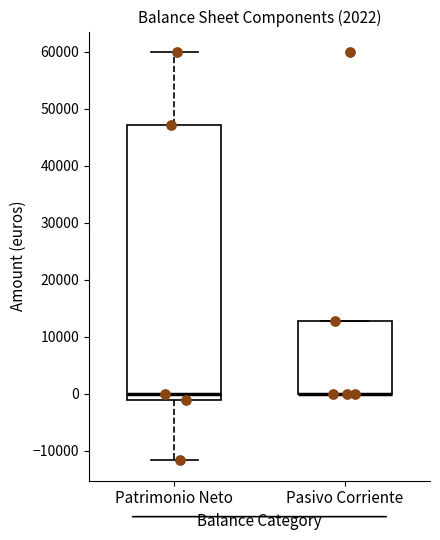

Where is the lower edge of the box for Patrimonio Neto on the y-axis? The values are not printed on the chart, so give them approximately, as read against the axis.

-1000